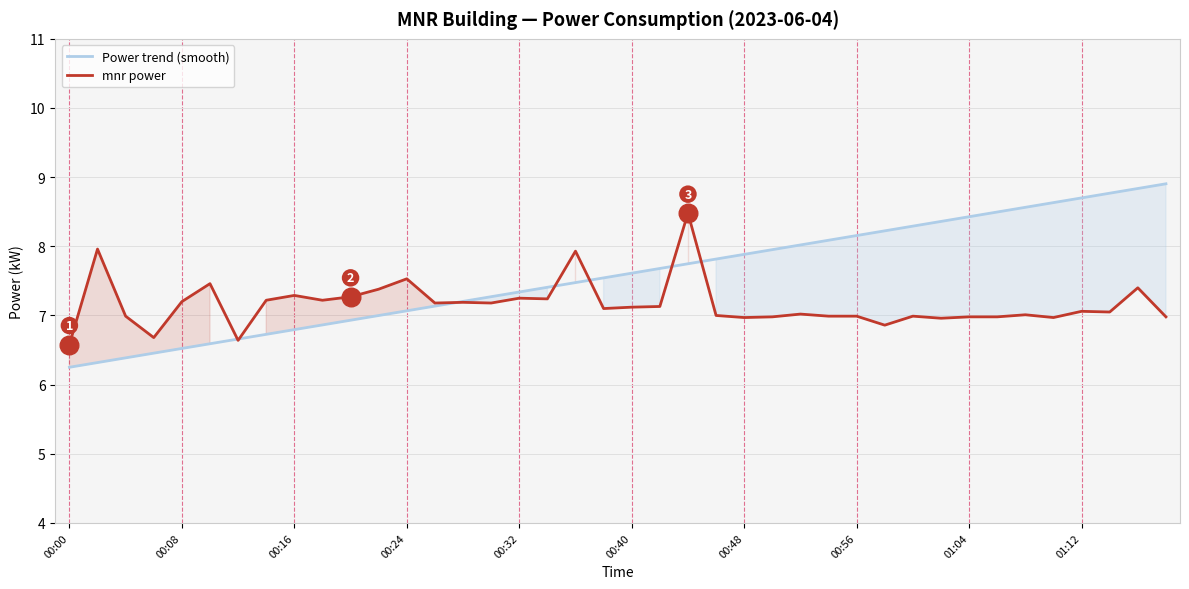

Is the value of Power trend (smooth) at 00:48 greater than the value of mnr power at 00:32?

Yes